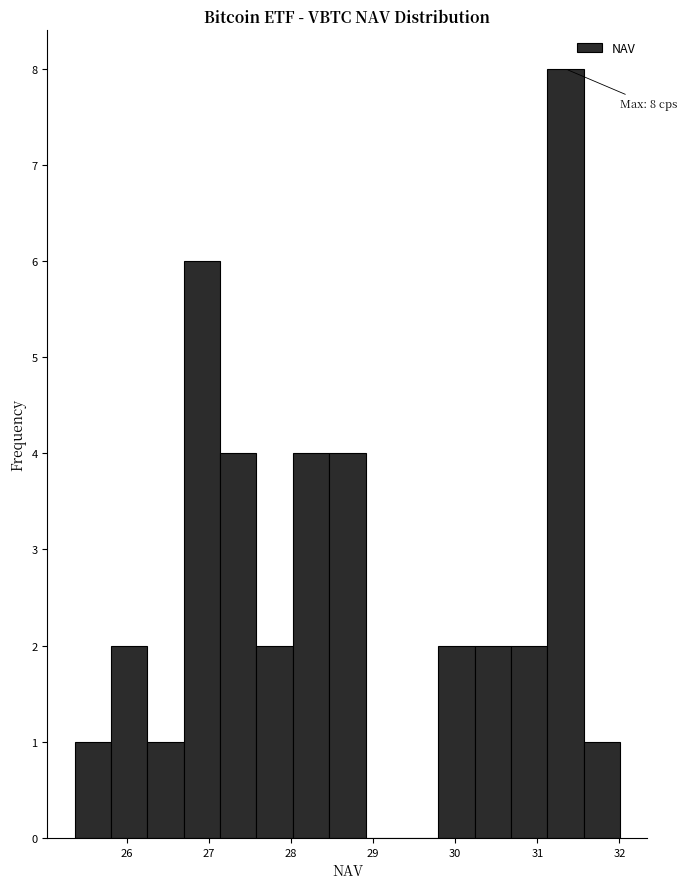

Over which range of the x-axis is the bar tallest?

31.1 to 31.6